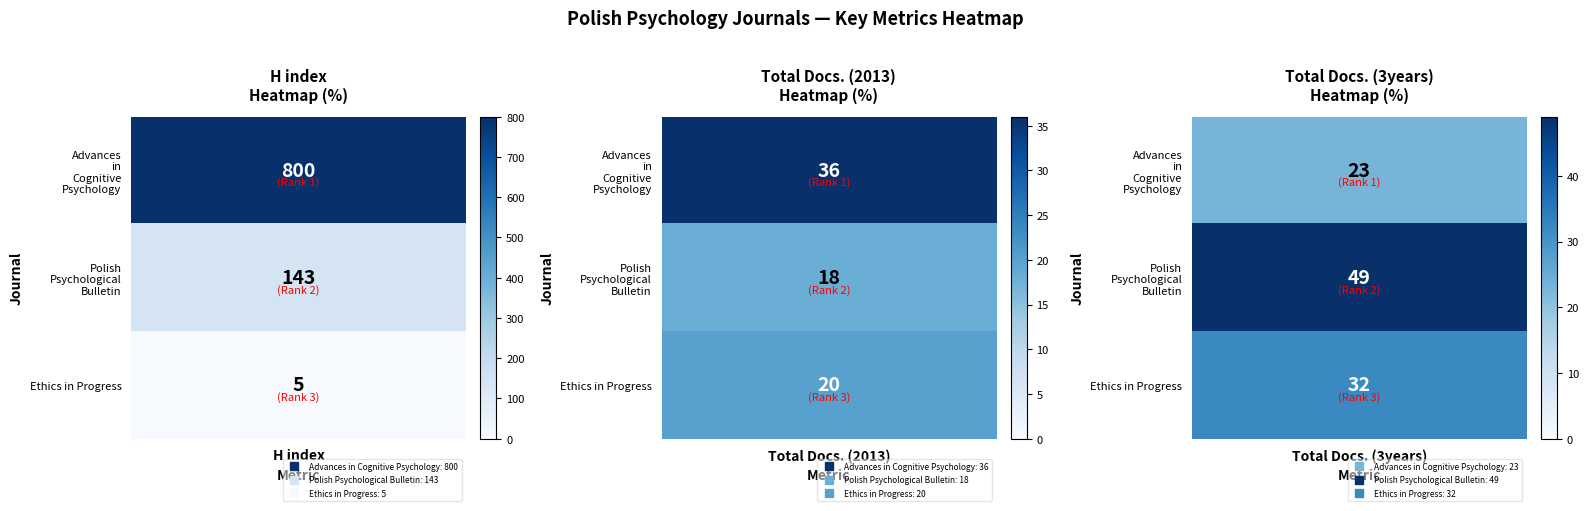

Reading left to right, transcribe all the data shown in this chart.

Advances in Cognitive Psychology: 0=800	1=36	2=23
Polish Psychological Bulletin: 0=143	1=18	2=49
Ethics in Progress: 0=5	1=20	2=32